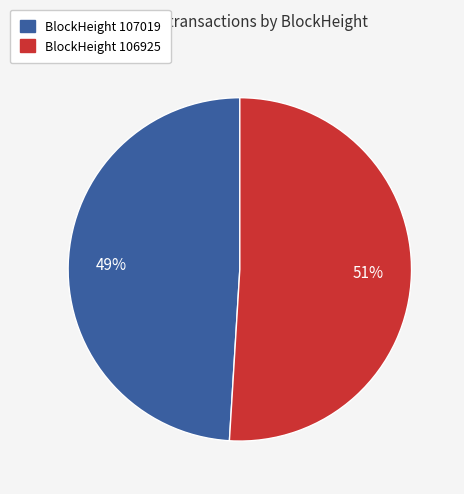

To the nearest percent, what is the difference between the largest and smallest slice percentages?

2%